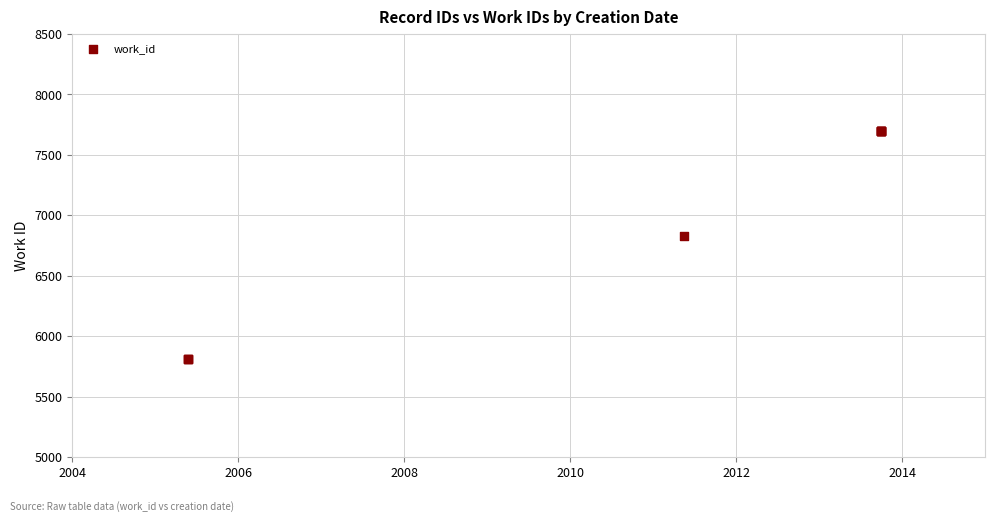

What Y value in the scatter plot is closest to 6753?

6833